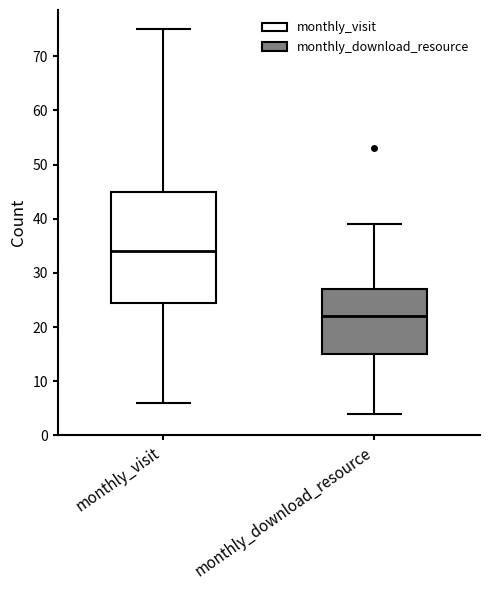

Reading left to right, transcribe this box plot: for each box, give where its median line is, the range the box spans, and where its two whiskers end, as read against the y-axis. The values are not printed on the chart, so give them approximately, as read against the axis.

monthly_visit: median 34, box 25 to 45, whiskers 6 to 75
monthly_download_resource: median 22, box 15 to 27, whiskers 4 to 39